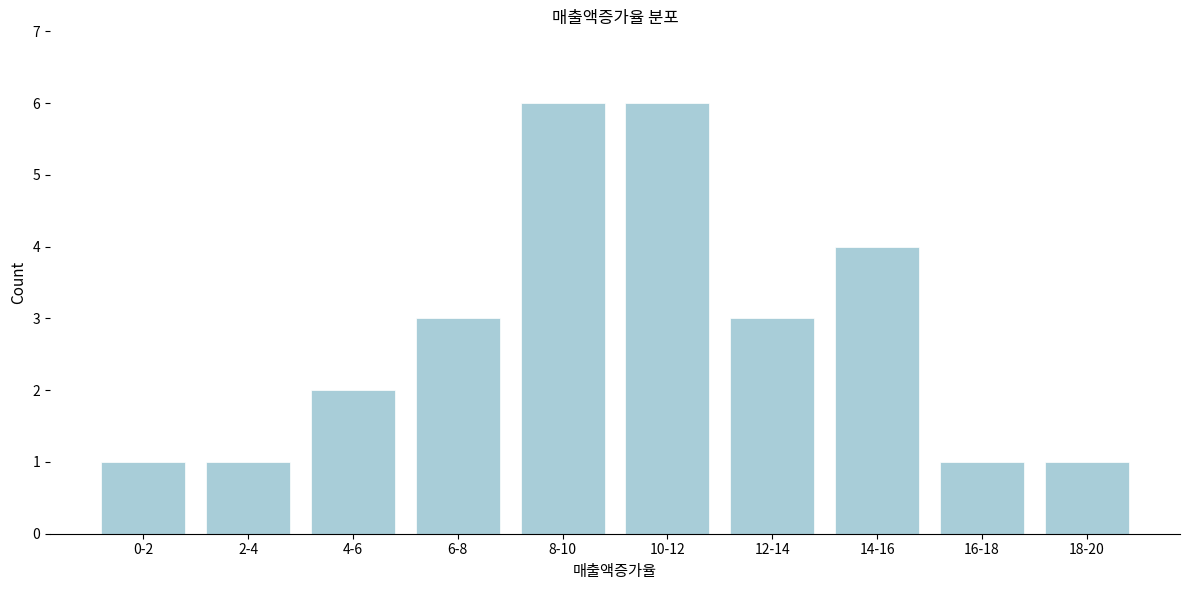

Reading left to right, transcribe all the data shown in this chart.

1	1	2	3	6	6	3	4	1	1